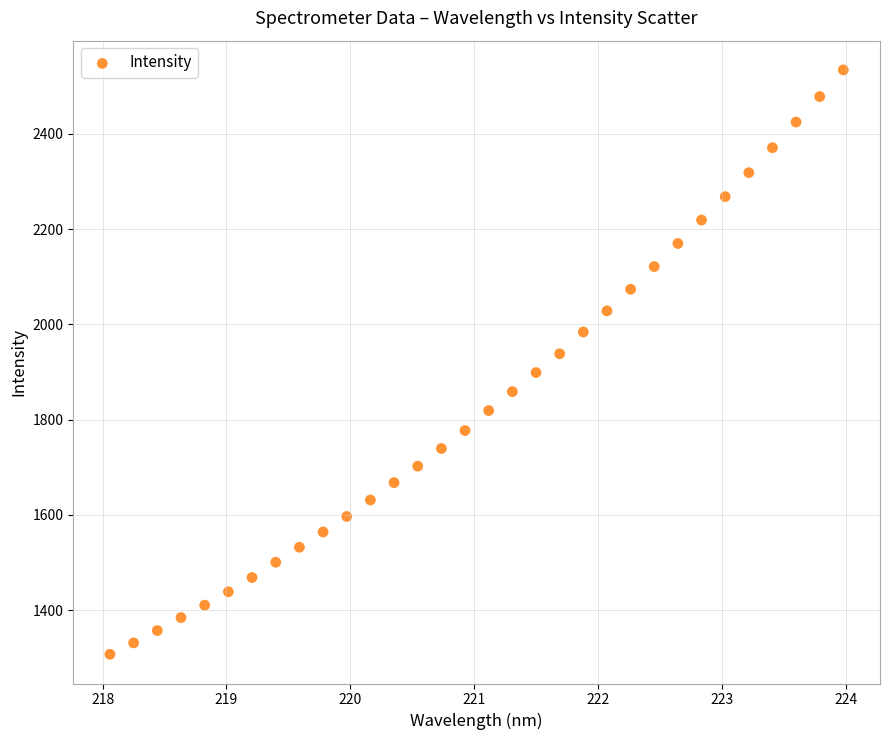

What is the range of X values (max minus min)?

5.9